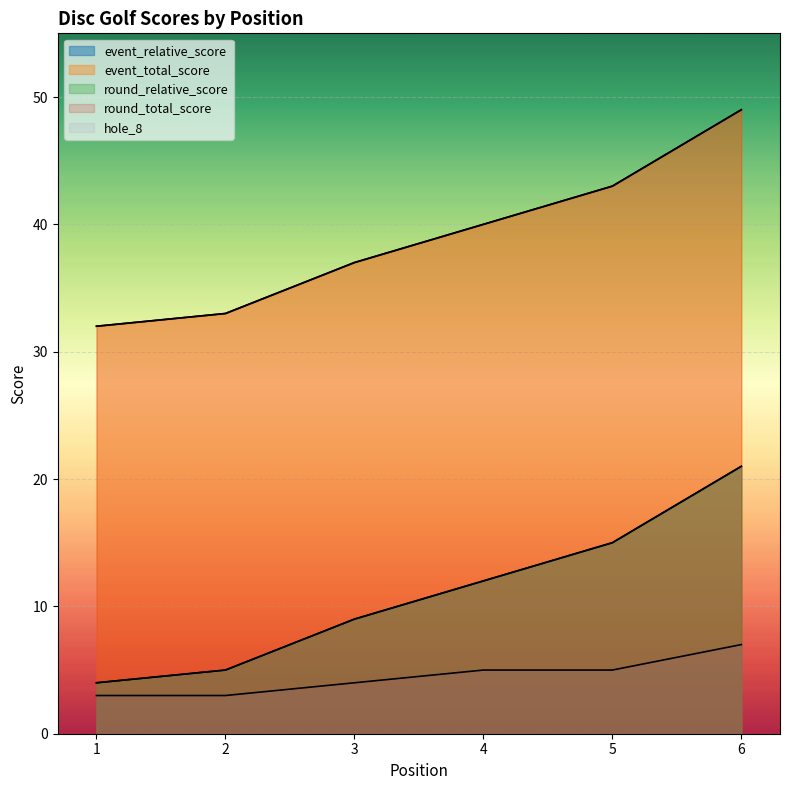

How many values in the round_relative_score series exceed 12?

2